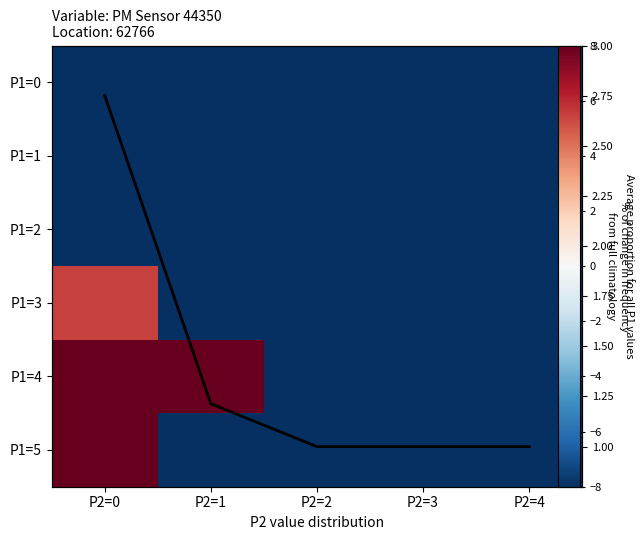

How many values in P1=4 are below zero?

3